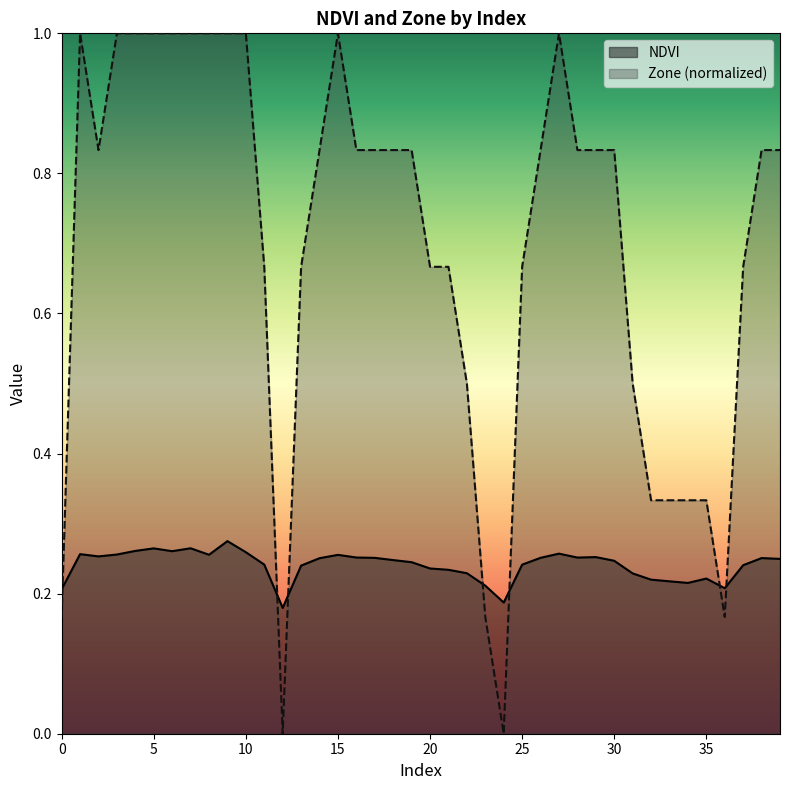

What is the total value across all series at 18?

1.1